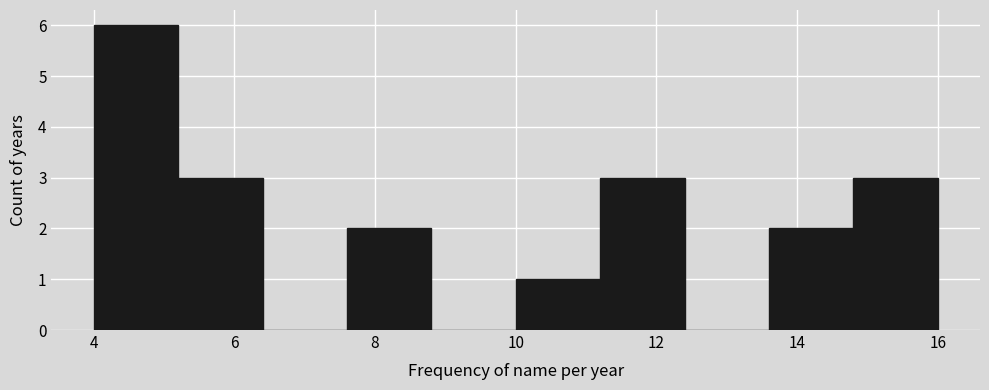

Over which range of the x-axis is the bar tallest?

4.0 to 5.2